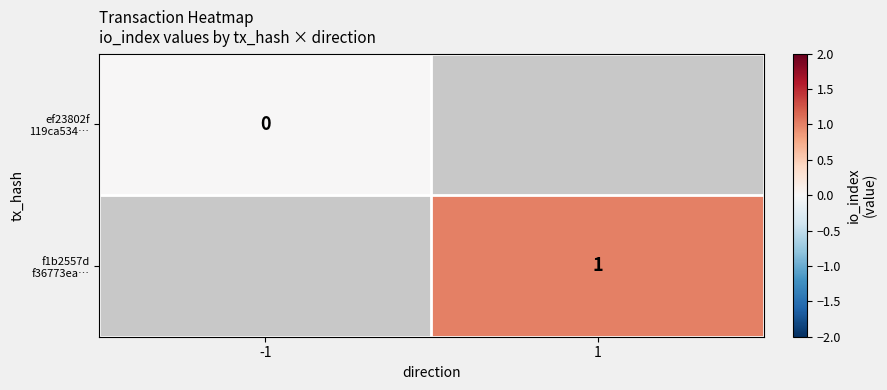

At which category does the chart reach its minimum across all series?

-1